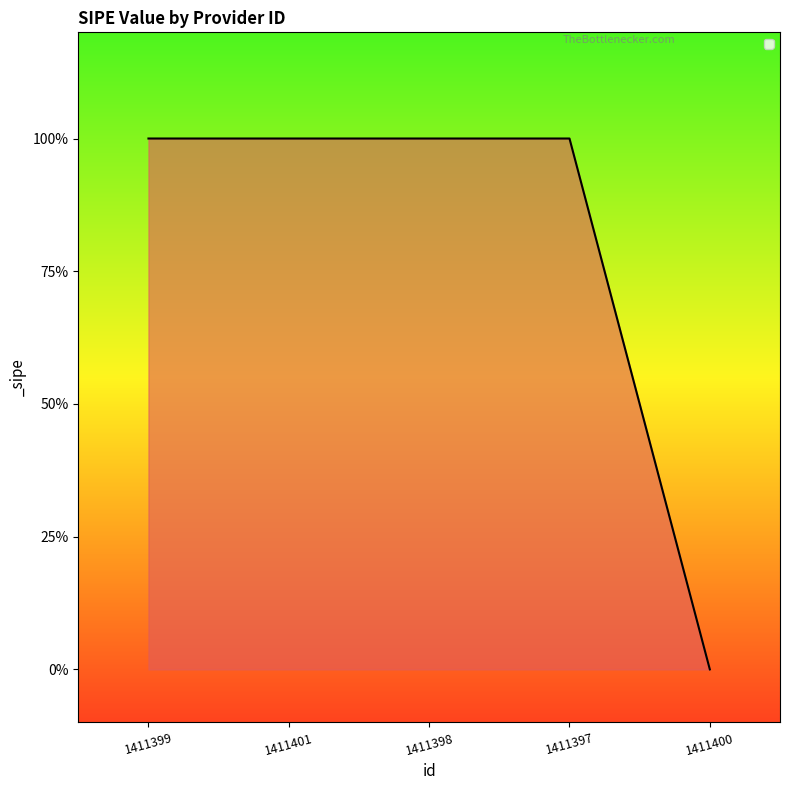

What is the change in value from 1411398 to 1411400?

-1